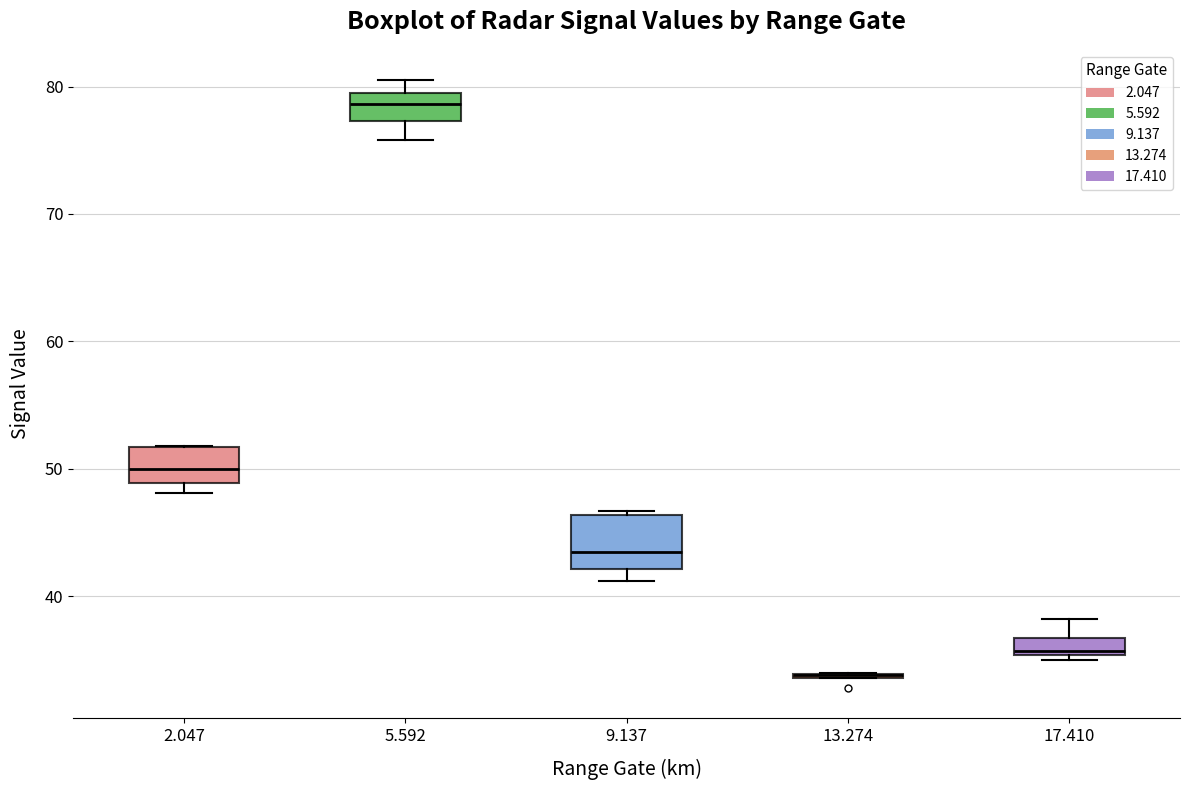

Where is the lower edge of the box at x = 17.410 on the y-axis? The values are not printed on the chart, so give them approximately, as read against the axis.

35